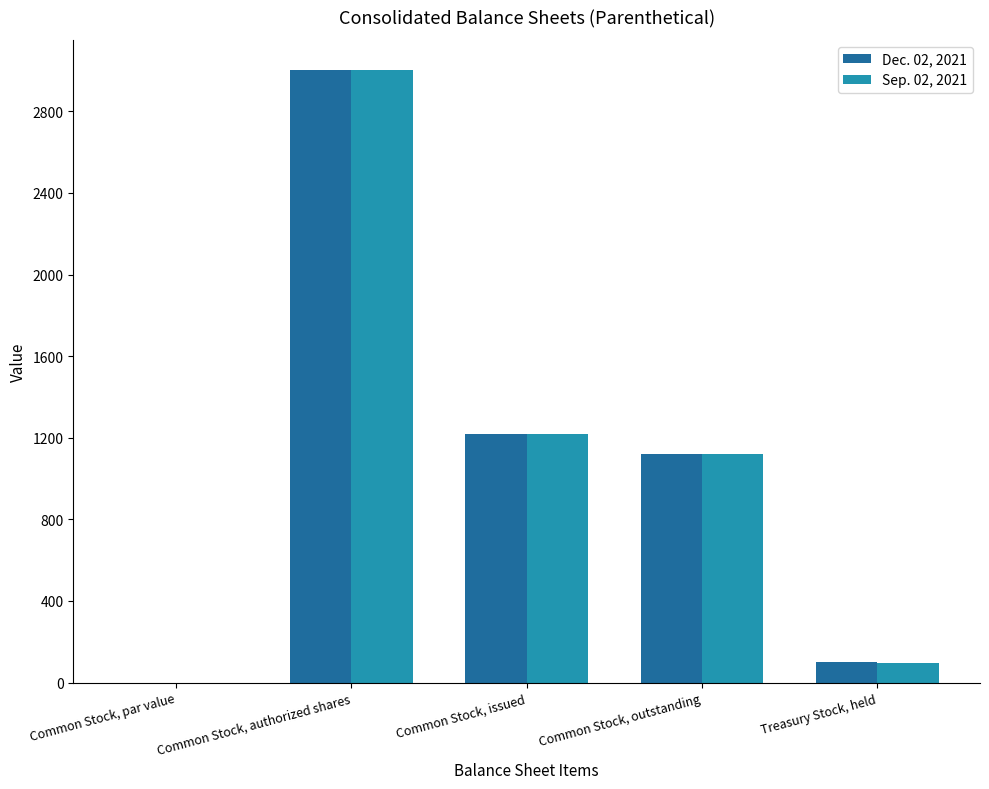

Between Common Stock, authorized shares and Common Stock, outstanding, which series saw the biggest shift?

Sep. 02, 2021